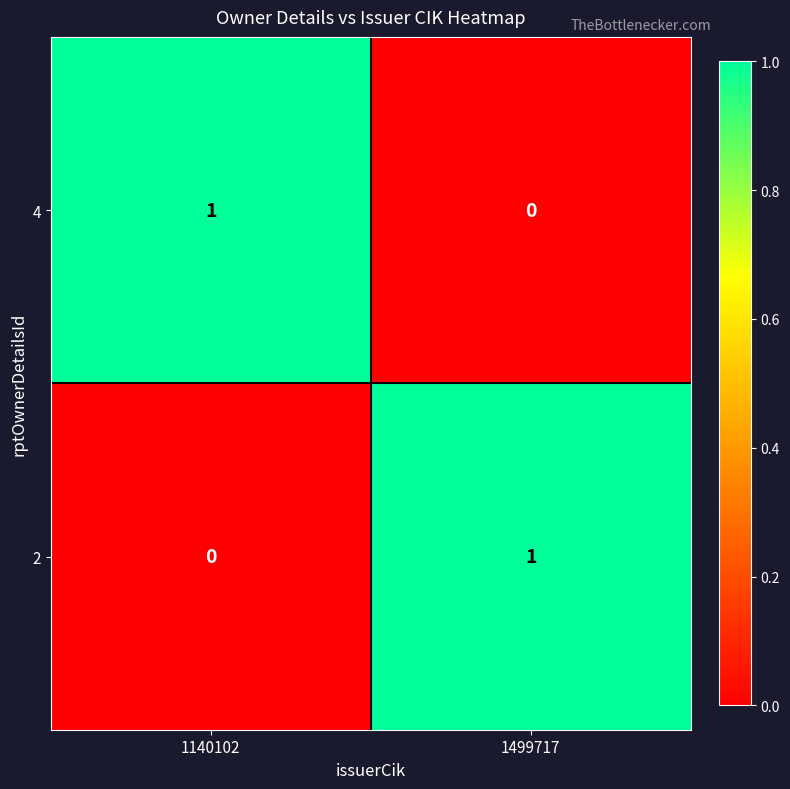

Reading left to right, extract all data points from this chart.

4: 1	0
2: 0	1